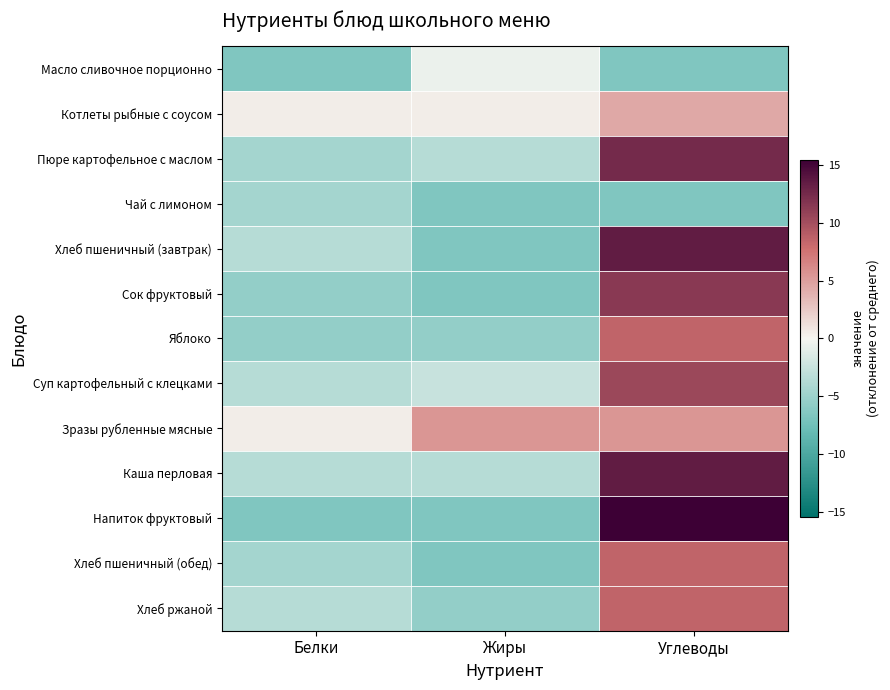

How many categories are shown in the chart?

3